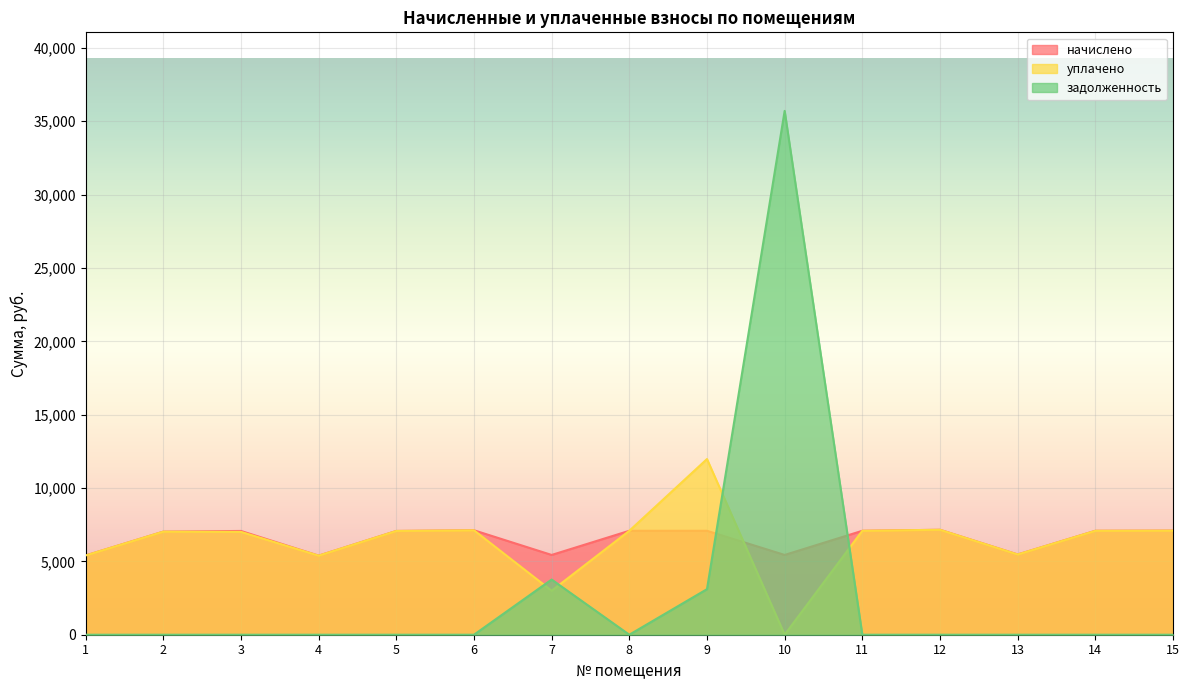

Reading right to left, what are all the values shown in this chart?

начислено: 15=7096.3	14=7084.8	13=5472.0	12=7153.9	11=7084.8	10=5437.4	9=7084.8	8=7084.8	7=5437.4	6=7119.4	5=7073.3	4=5391.4	3=7073.3	2=7027.2	1=5403.0
уплачено: 15=7096.3	14=7084.8	13=5472.0	12=7153.9	11=7084.8	10=0.0	9=11974.4	8=7084.8	7=2997.2	6=7119.4	5=7073.3	4=5391.4	3=7011.9	2=7027.2	1=5403.0
задолженность: 15=0.0	14=0.0	13=0.0	12=0.0	11=0.0	10=35706.6	9=3106.2	8=0.0	7=3761.8	6=0.0	5=0.0	4=0.0	3=0.0	2=0.0	1=0.0